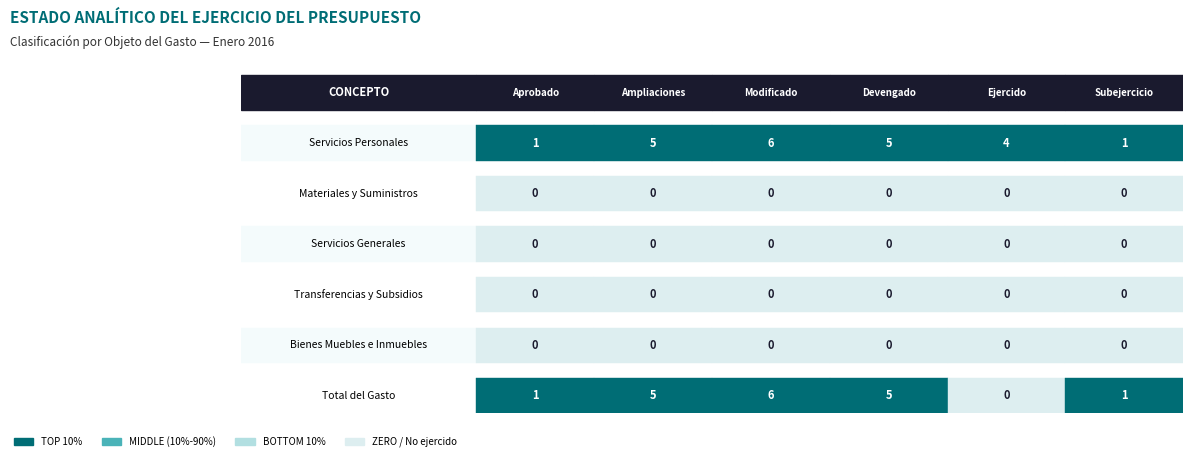

Rank the categories by Materiales y Suministros value from highest to lowest.

0, 1, 2, 3, 4, 5